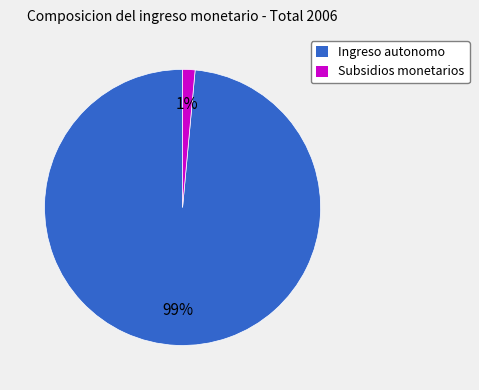

How many segments does this pie chart have?

2